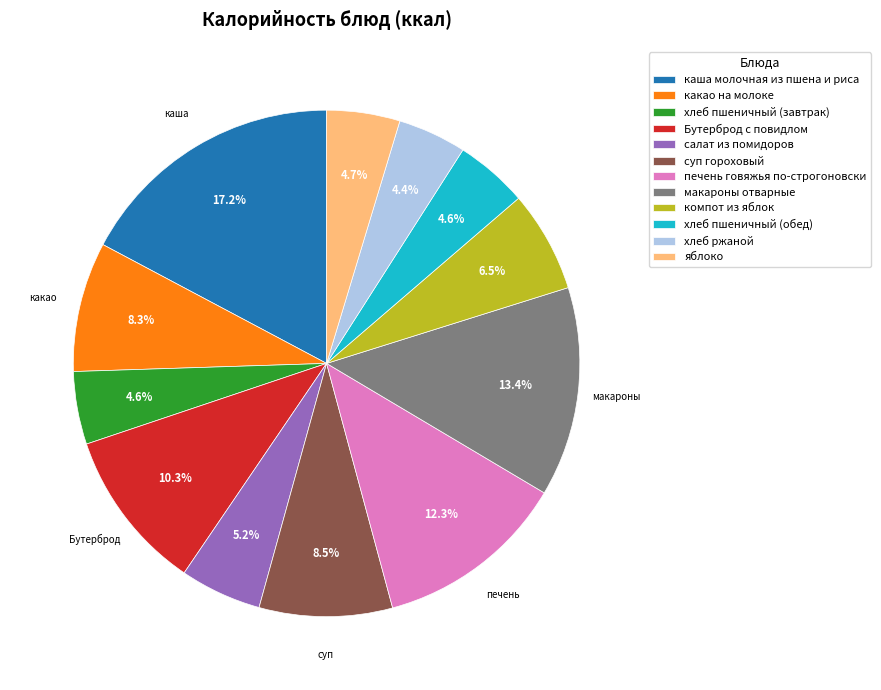

What percentage is the какао на молоке slice, to the nearest percent?

8%